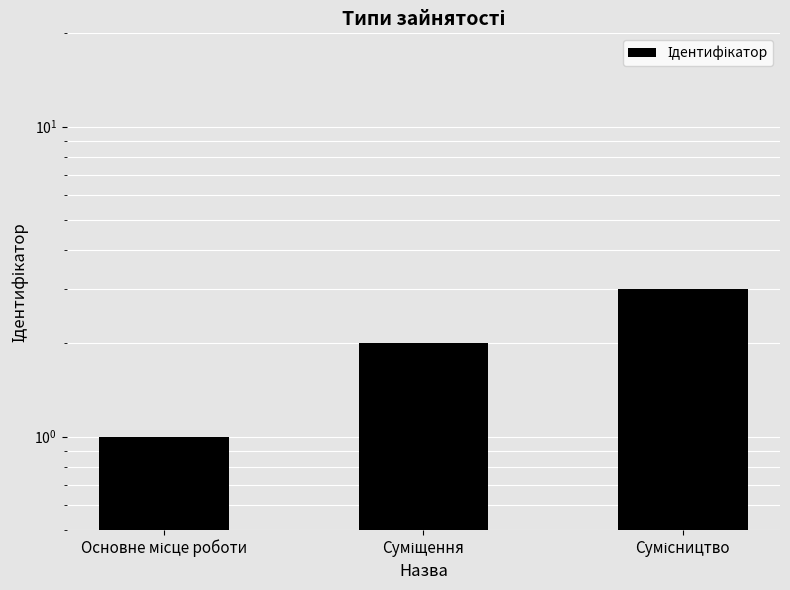

Count the number of data series in this chart.

1